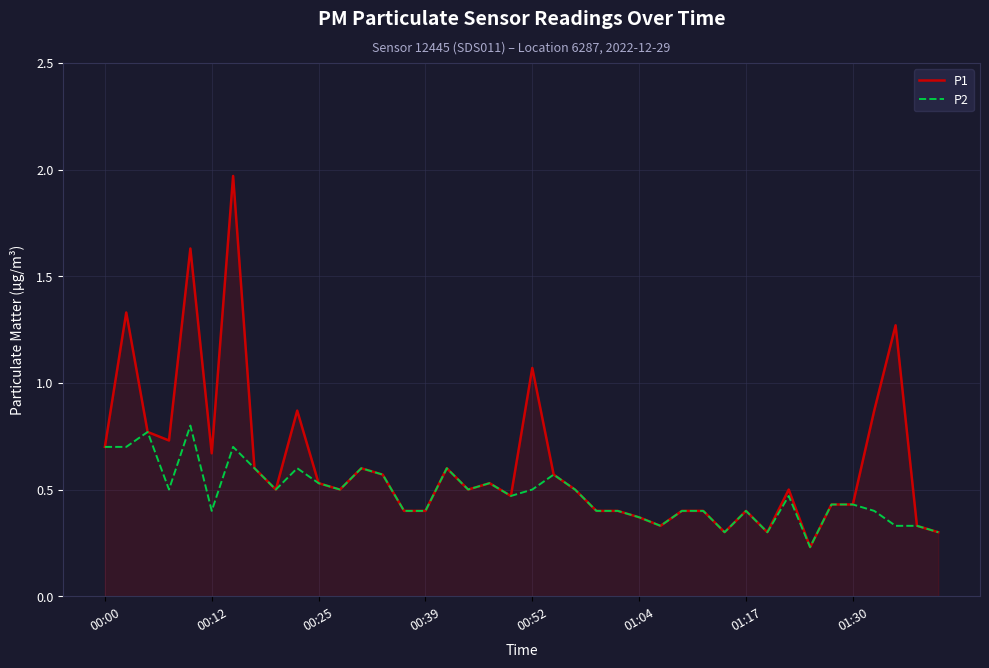

Does the chart display data point markers on the line(s)?

No